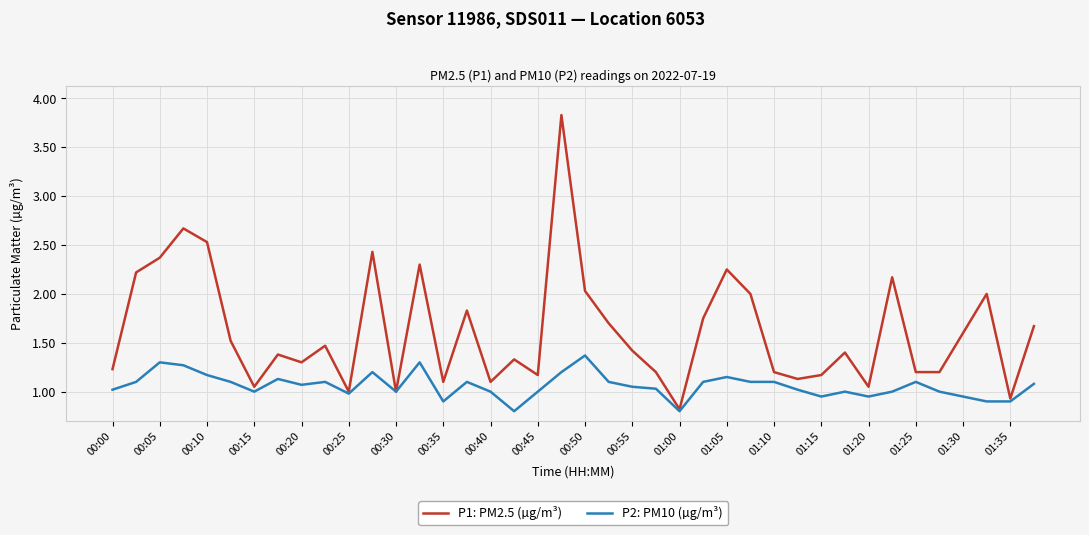

List the series in order of their overall mean, lowest first.

P2: PM10 (µg/m³), P1: PM2.5 (µg/m³)